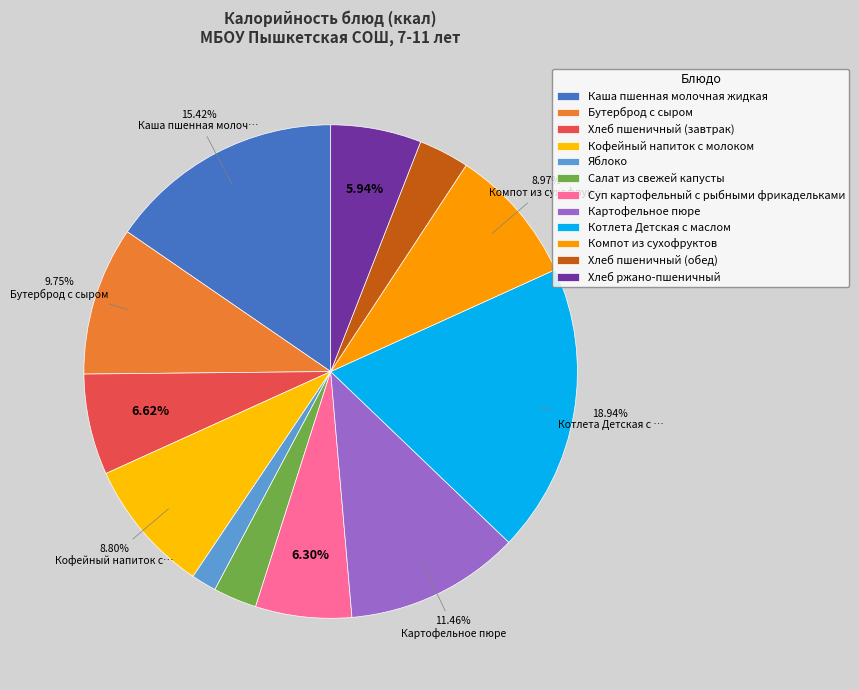

Does Каша пшенная молочная жидкая account for over 50% of the chart?

No